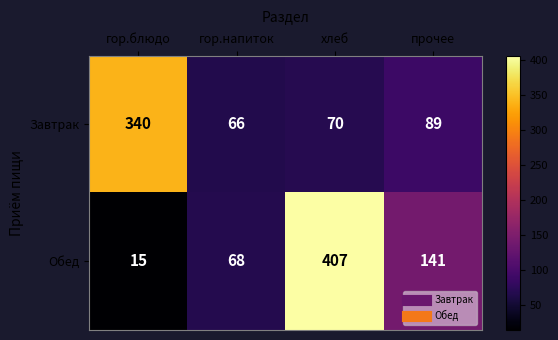

Rank the series by their maximum value, from lowest to highest.

Завтрак, Обед